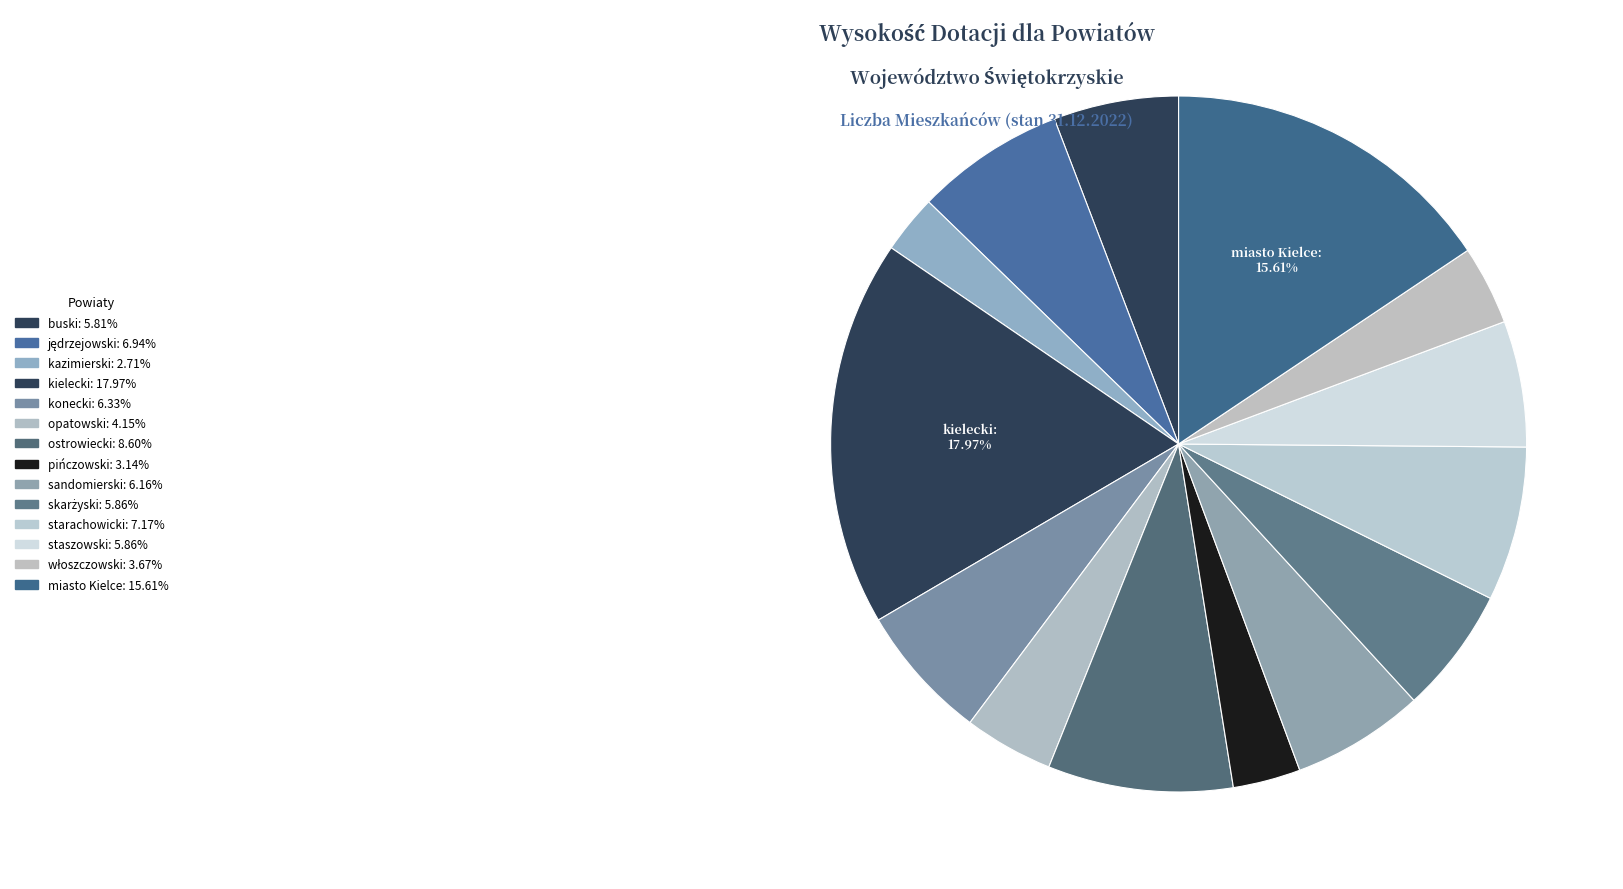

Which category has the smallest portion of the pie?

kazimierski